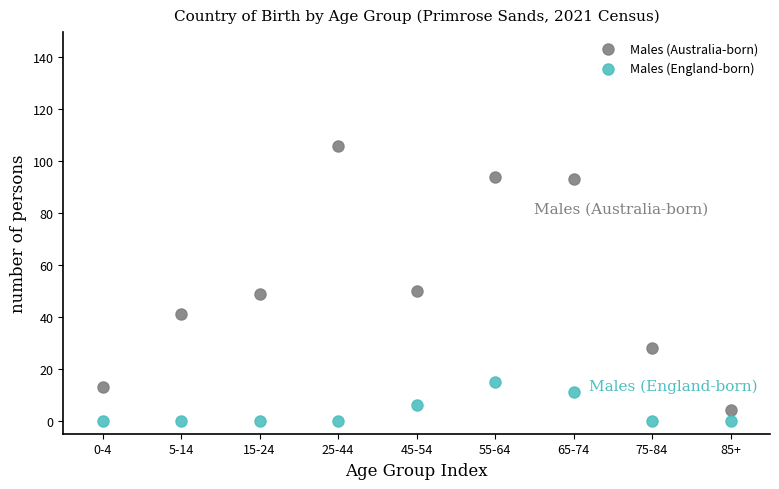

Which series has the widest spread of Y values?

Males (Australia-born)